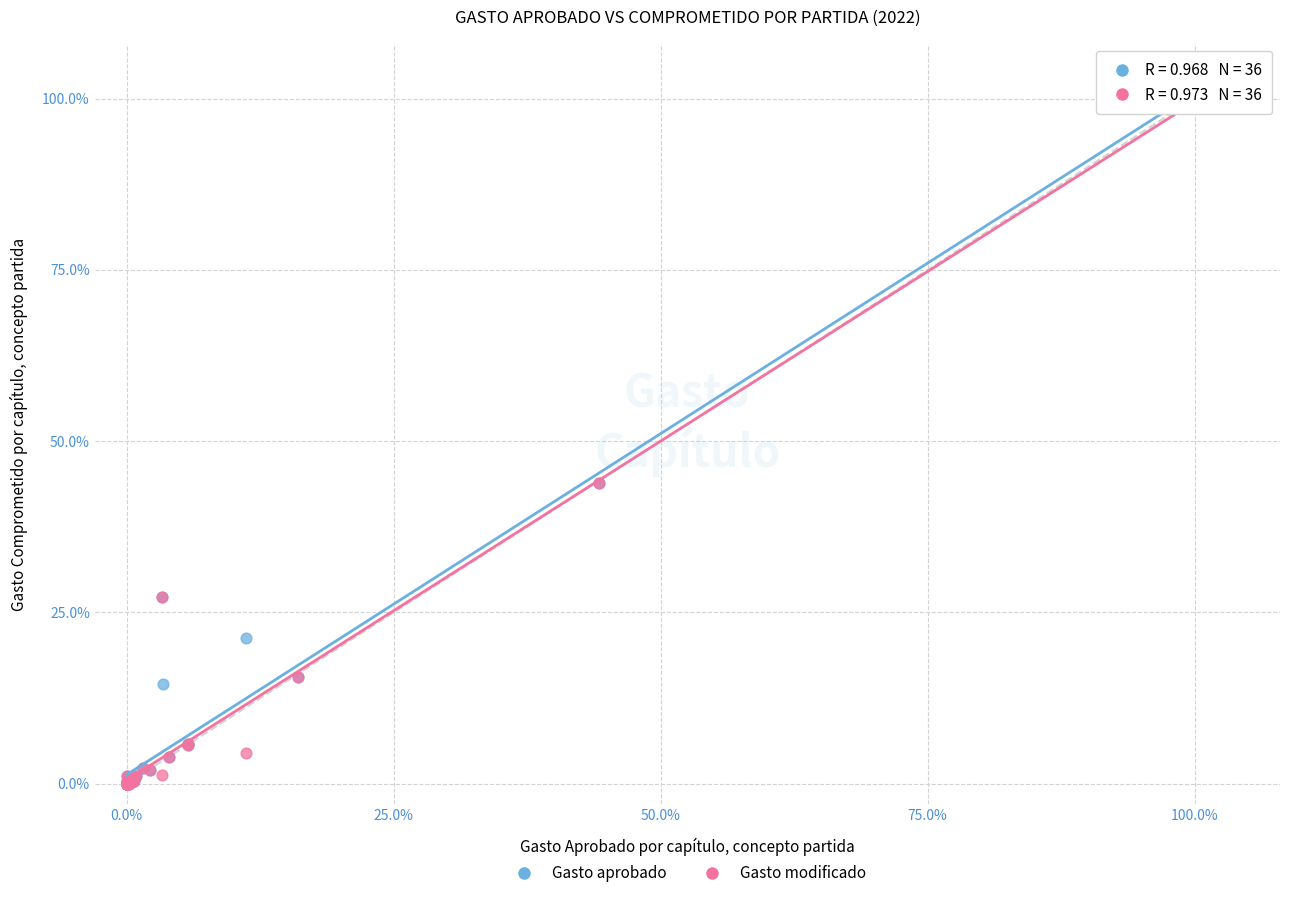

What are all the series names shown in the legend?

Gasto aprobado, Gasto modificado